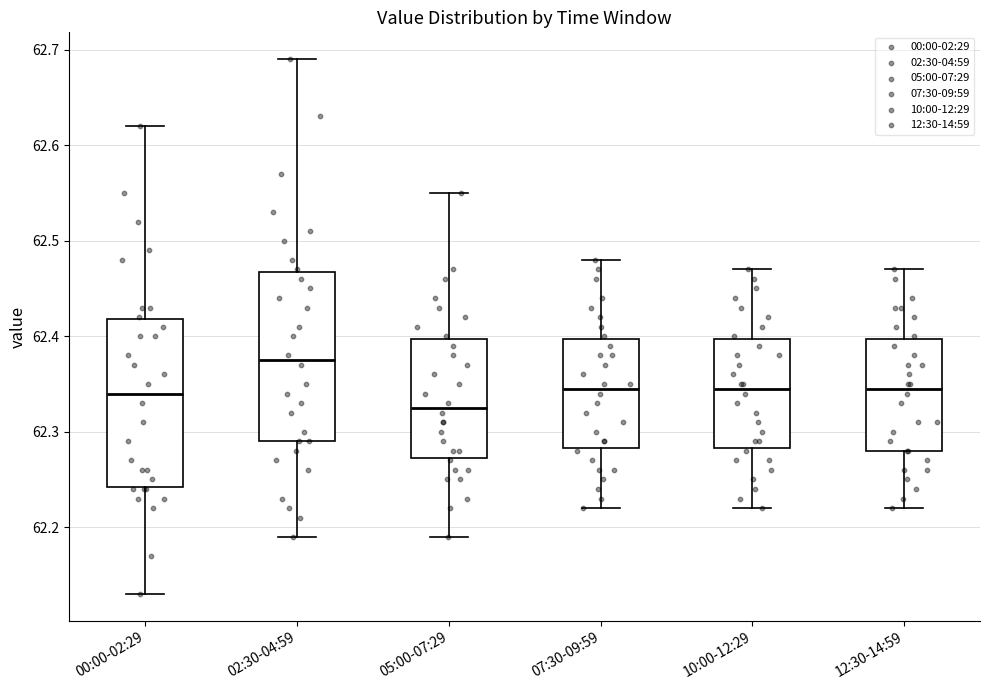

Reading left to right, read every box against the y-axis: the position of its median line, the range the box covers, and the ends of its whiskers. The values are not printed on the chart, so give them approximately, as read against the axis.

00:00-02:29: median 62.34, box 62.24 to 62.42, whiskers 62.13 to 62.62
02:30-04:59: median 62.38, box 62.29 to 62.47, whiskers 62.19 to 62.69
05:00-07:29: median 62.33, box 62.27 to 62.40, whiskers 62.19 to 62.55
07:30-09:59: median 62.35, box 62.28 to 62.40, whiskers 62.22 to 62.48
10:00-12:29: median 62.35, box 62.28 to 62.40, whiskers 62.22 to 62.47
12:30-14:59: median 62.35, box 62.28 to 62.40, whiskers 62.22 to 62.47